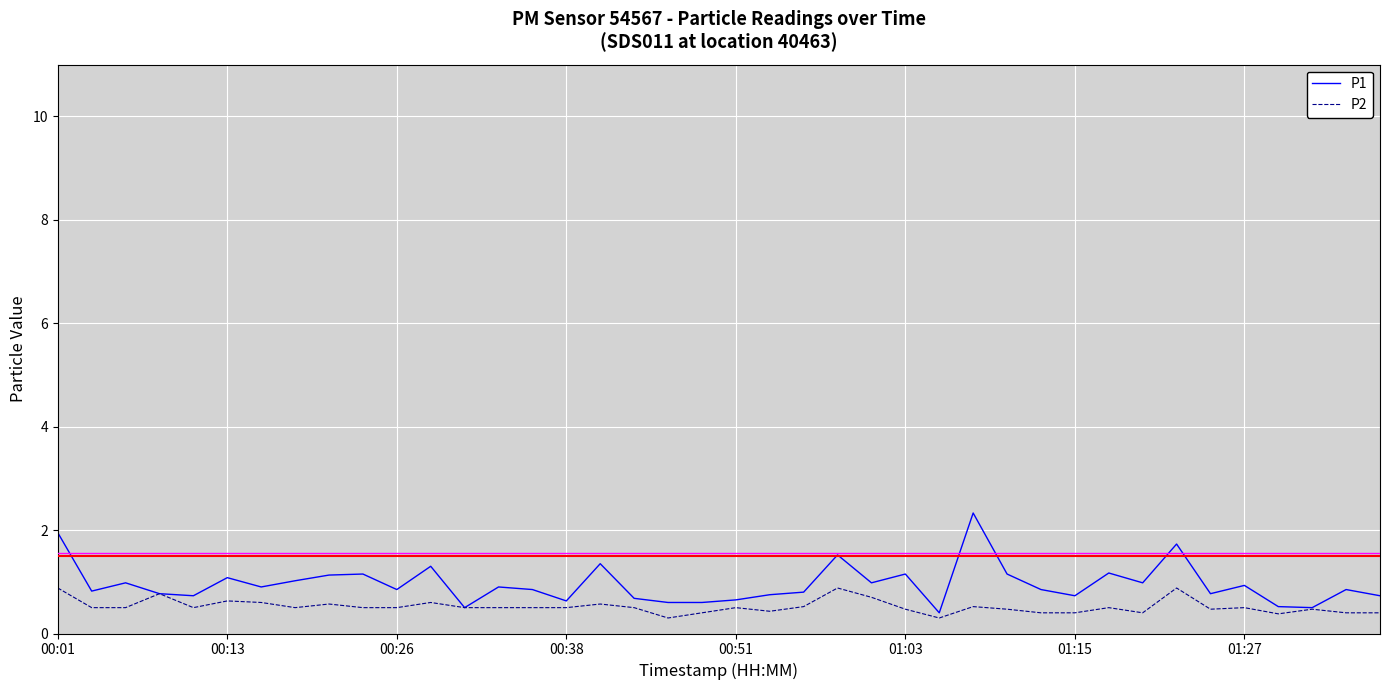

What is the greatest value displayed?

2.3